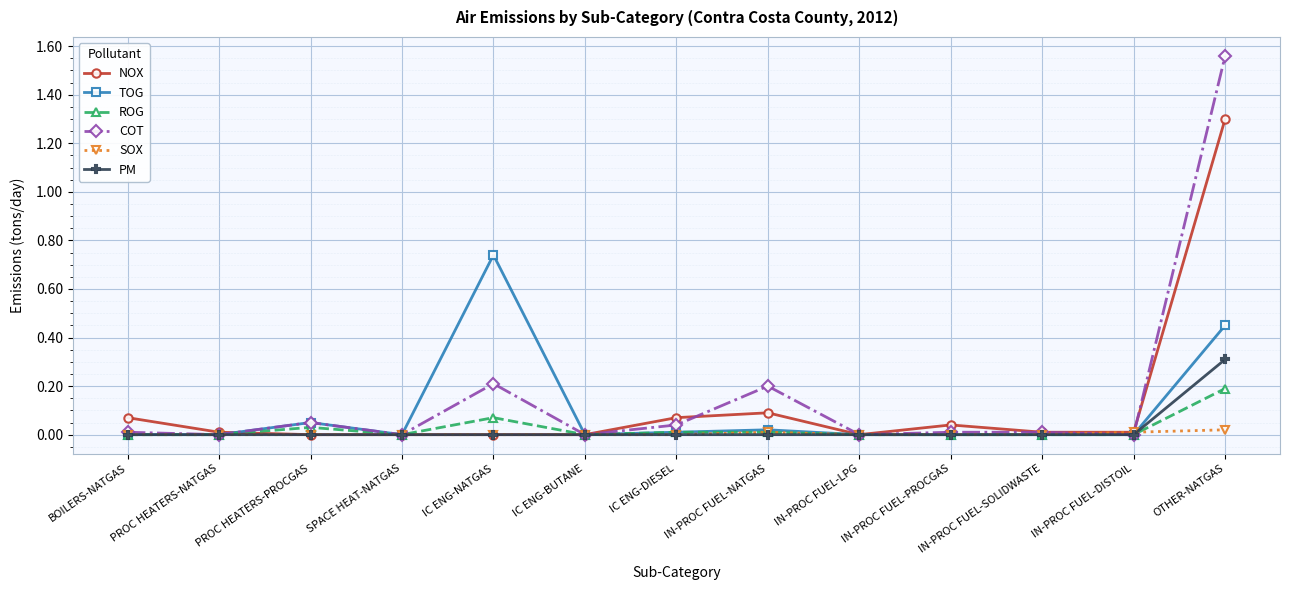

What is the difference between the second highest and second lowest values in the COT series?

0.2